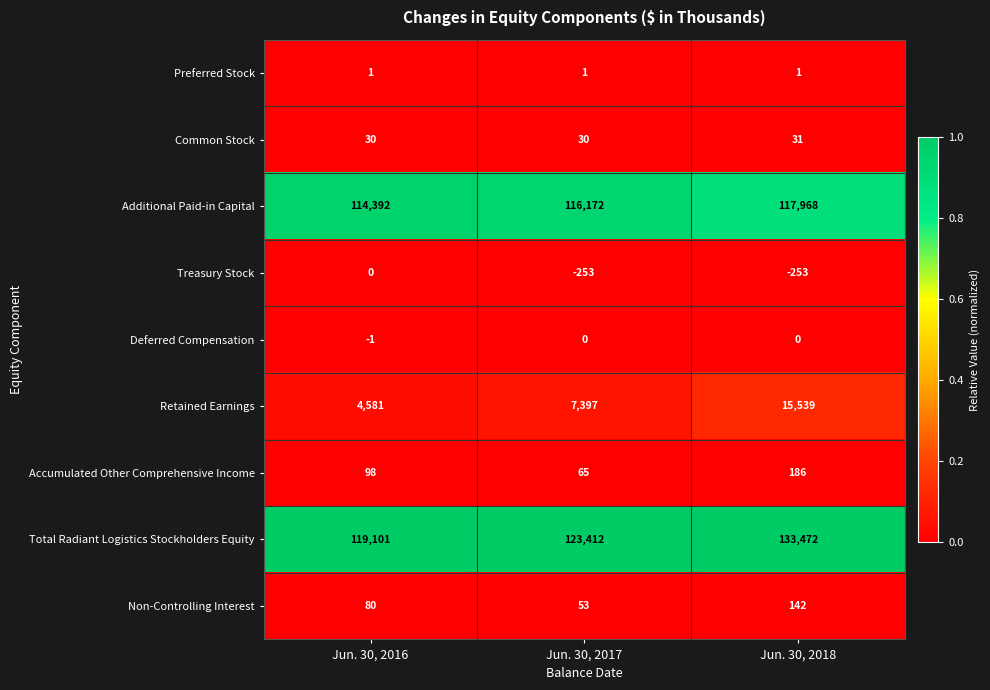

What is the minimum value shown in the chart?

-253